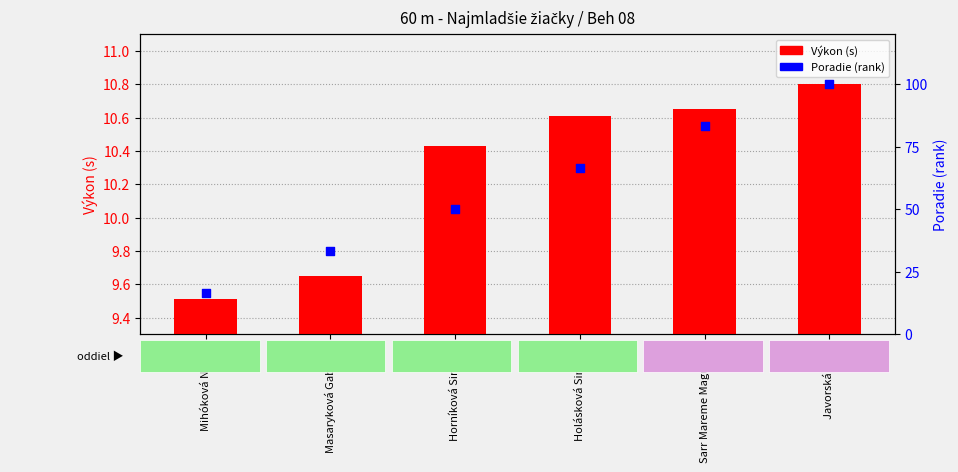

Is the value of Poradie (rank) at Mihóková Nikola greater than the value of Výkon (s) at Sarr Mareme Maguette?

Yes